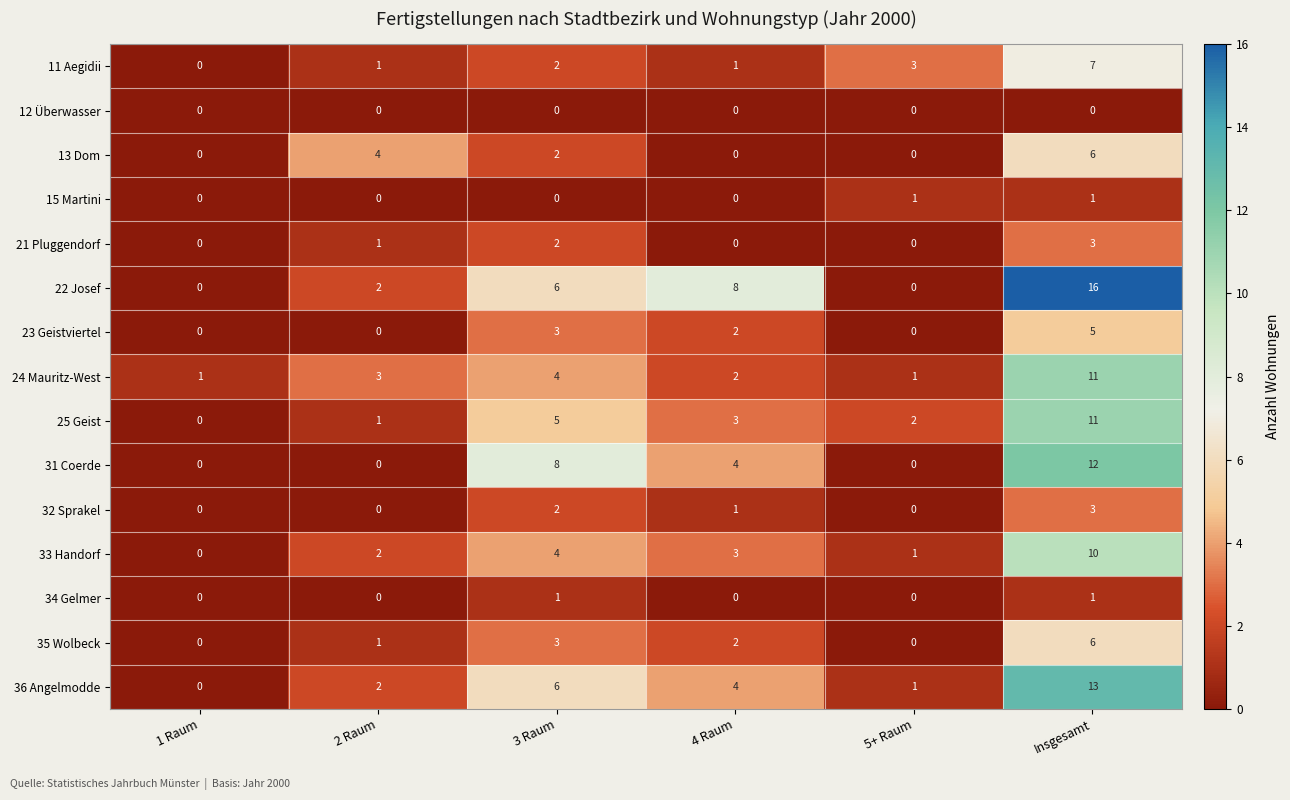

Which series changed the most between 2 Raum and 4 Raum?

22 Josef